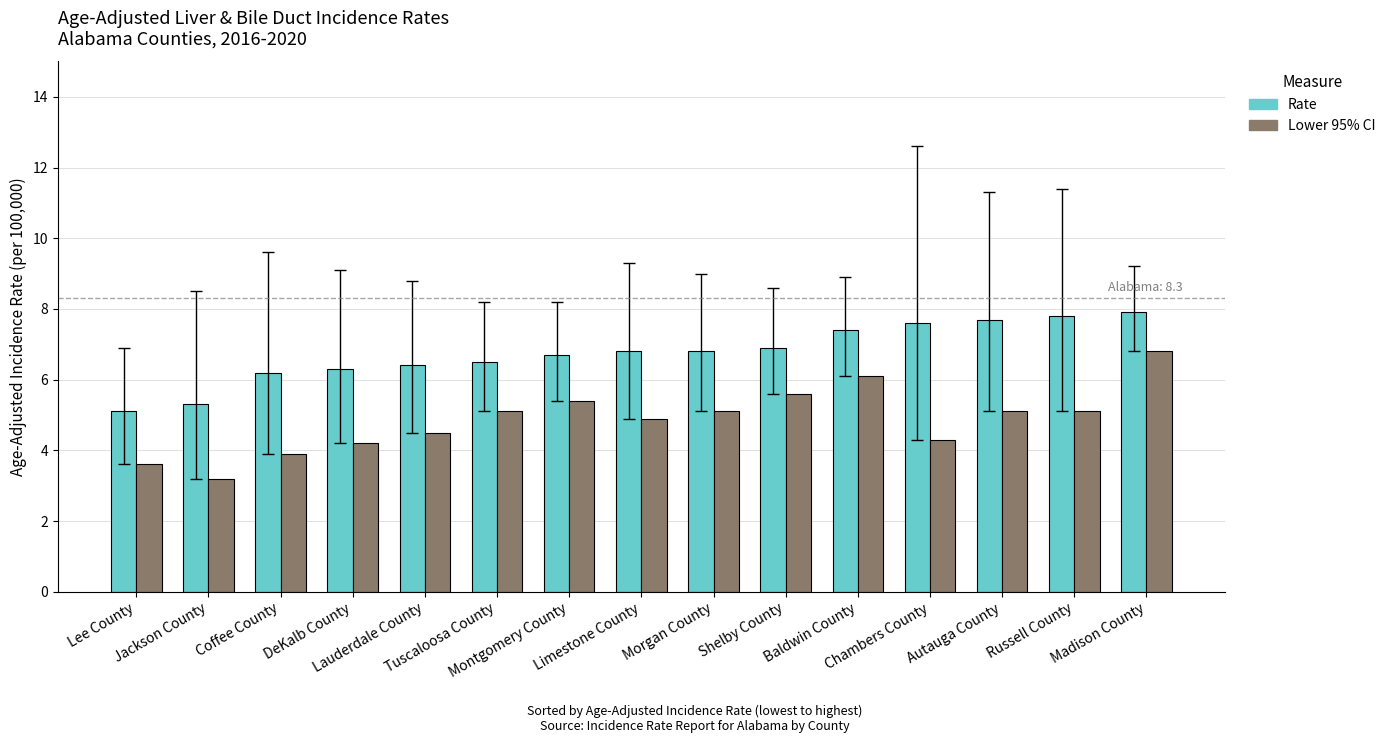

Reading left to right, list all the values displayed in this chart.

Rate: Lee County=5.1	Jackson County=5.3	Coffee County=6.2	DeKalb County=6.3	Lauderdale County=6.4	Tuscaloosa County=6.5	Montgomery County=6.7	Limestone County=6.8	Morgan County=6.8	Shelby County=6.9	Baldwin County=7.4	Chambers County=7.6	Autauga County=7.7	Russell County=7.8	Madison County=7.9
Lower 95% CI: Lee County=3.6	Jackson County=3.2	Coffee County=3.9	DeKalb County=4.2	Lauderdale County=4.5	Tuscaloosa County=5.1	Montgomery County=5.4	Limestone County=4.9	Morgan County=5.1	Shelby County=5.6	Baldwin County=6.1	Chambers County=4.3	Autauga County=5.1	Russell County=5.1	Madison County=6.8